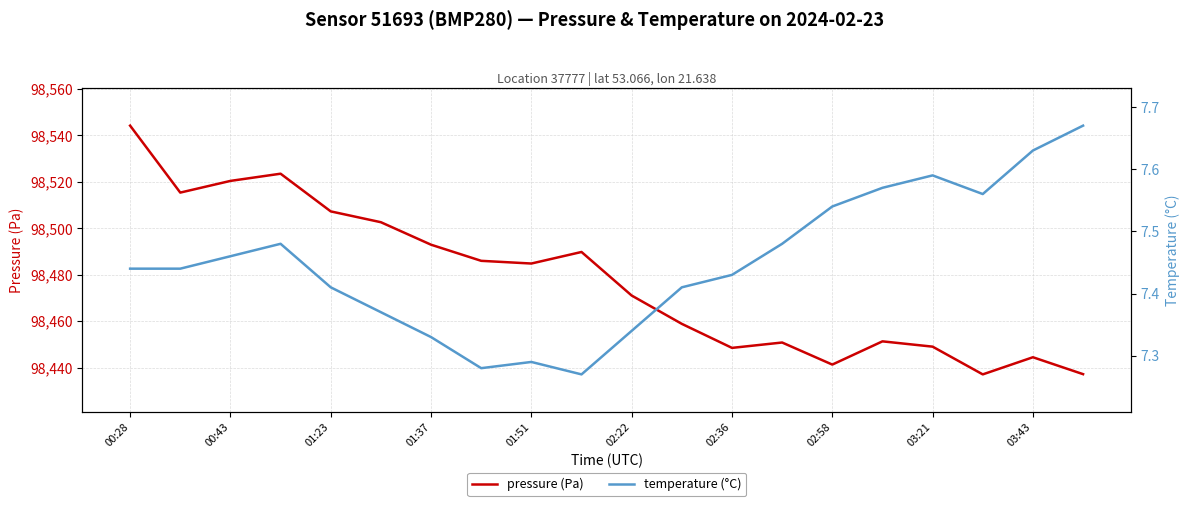

Reading left to right, extract all data points from this chart.

pressure (Pa): 98544.1	98515.3	98520.3	98523.4	98507.2	98502.6	98492.9	98485.9	98484.8	98489.8	98471.0	98458.8	98448.5	98450.8	98441.3	98451.3	98449.0	98437.1	98444.4	98437.2
temperature (°C): 7.4	7.4	7.5	7.5	7.4	7.4	7.3	7.3	7.3	7.3	7.3	7.4	7.4	7.5	7.5	7.6	7.6	7.6	7.6	7.7